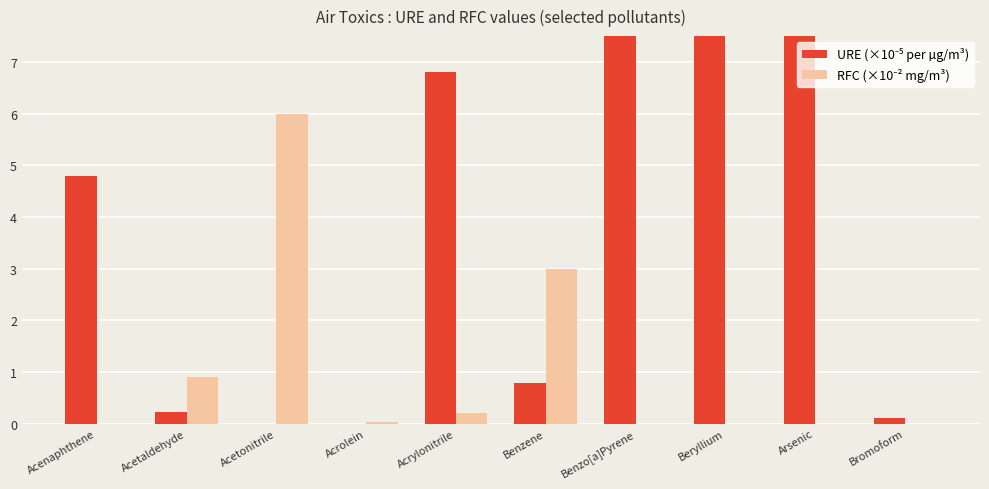

At which label does URE (×10⁻⁵ per µg/m³) reach its peak?

Arsenic